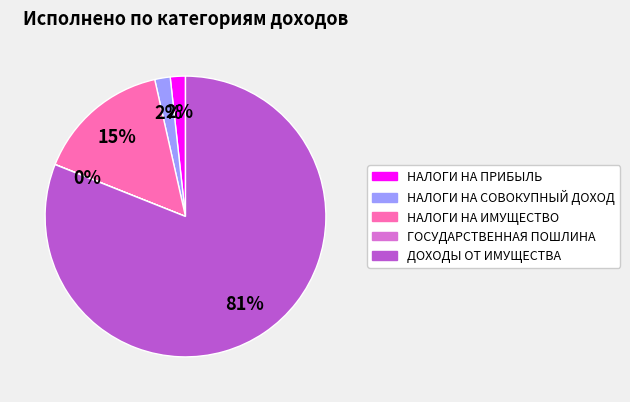

Does ДОХОДЫ ОТ ИМУЩЕСТВА represent more than half of the total?

Yes